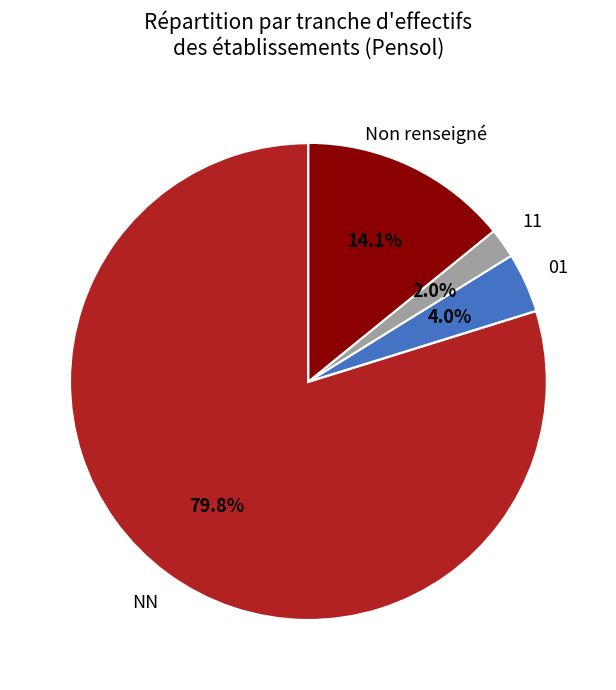

Is there a majority slice in this chart?

Yes